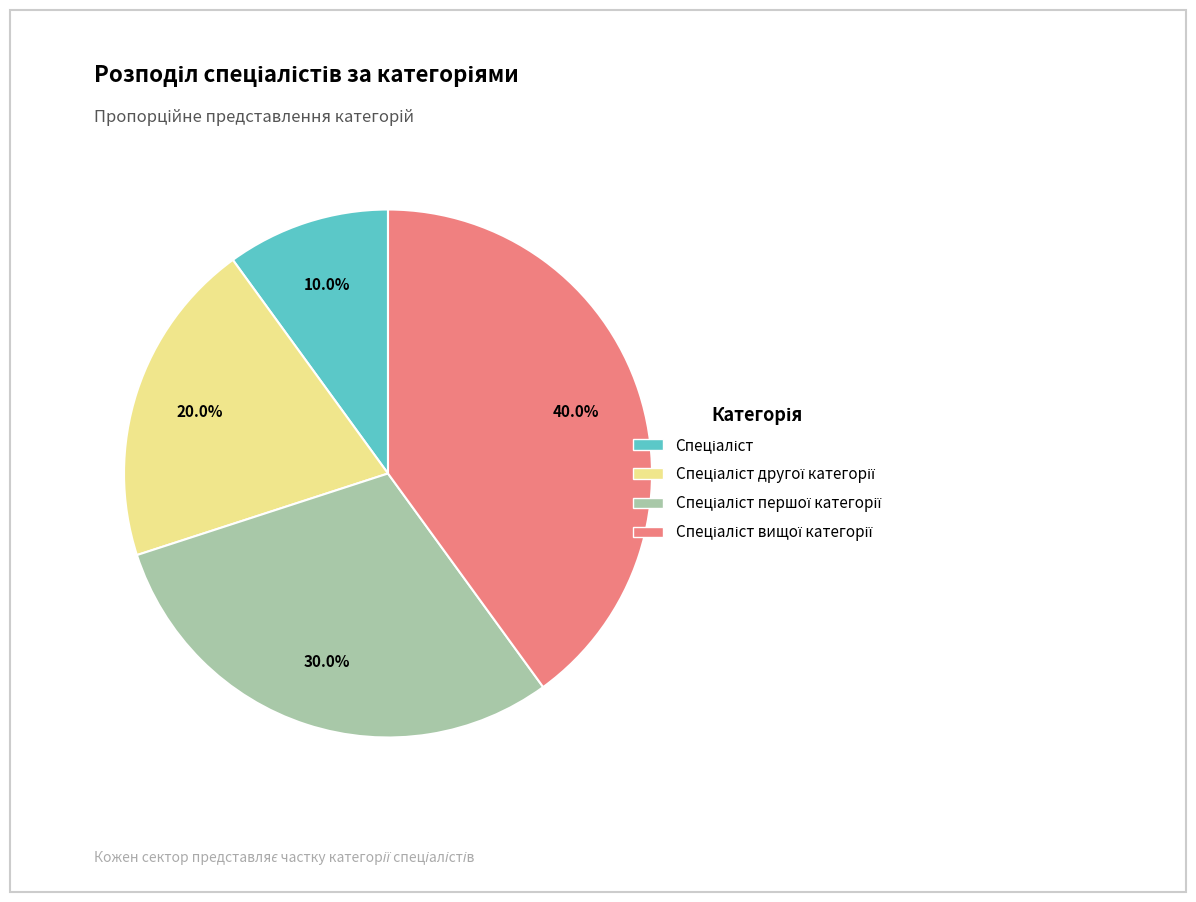

Is there any slice that represents more than half of the pie?

No